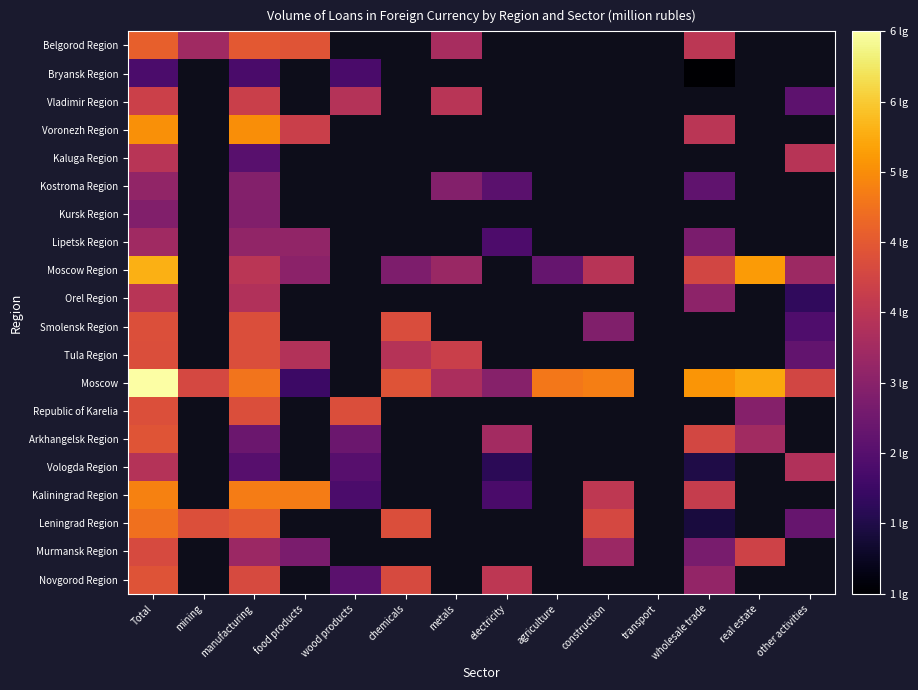

At which category does the chart reach its minimum across all series?

wholesale trade